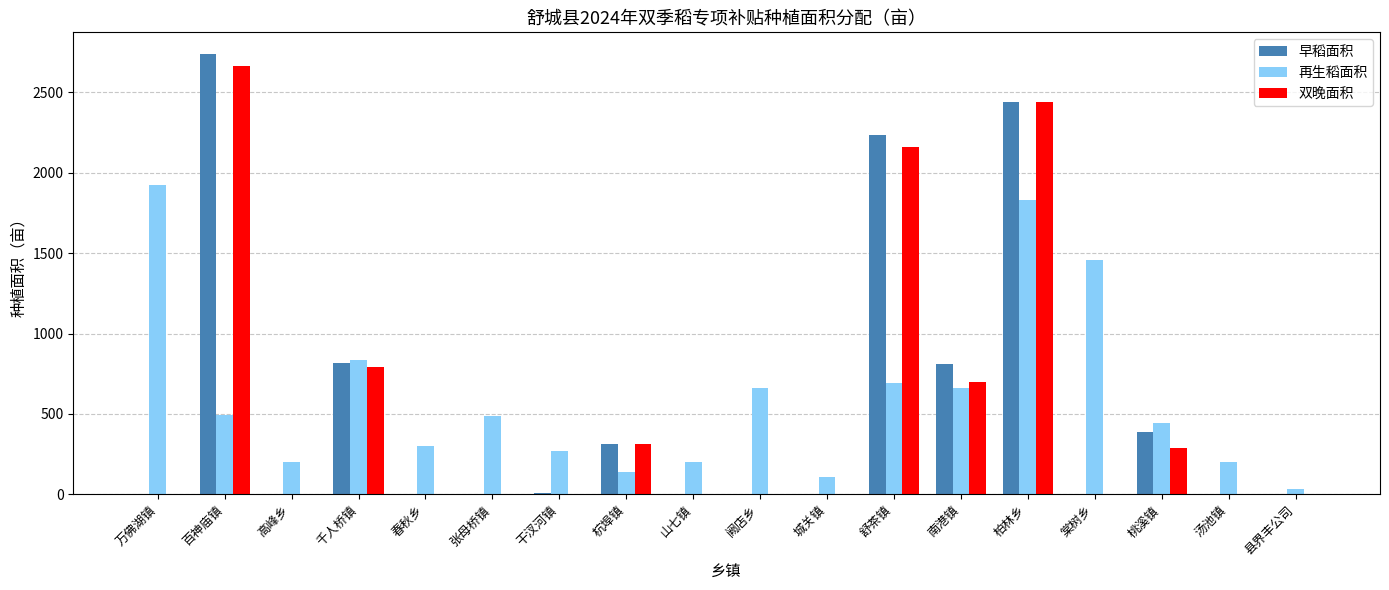

Between 杭埠镇 and 舒茶镇, which series saw the biggest shift?

早稻面积